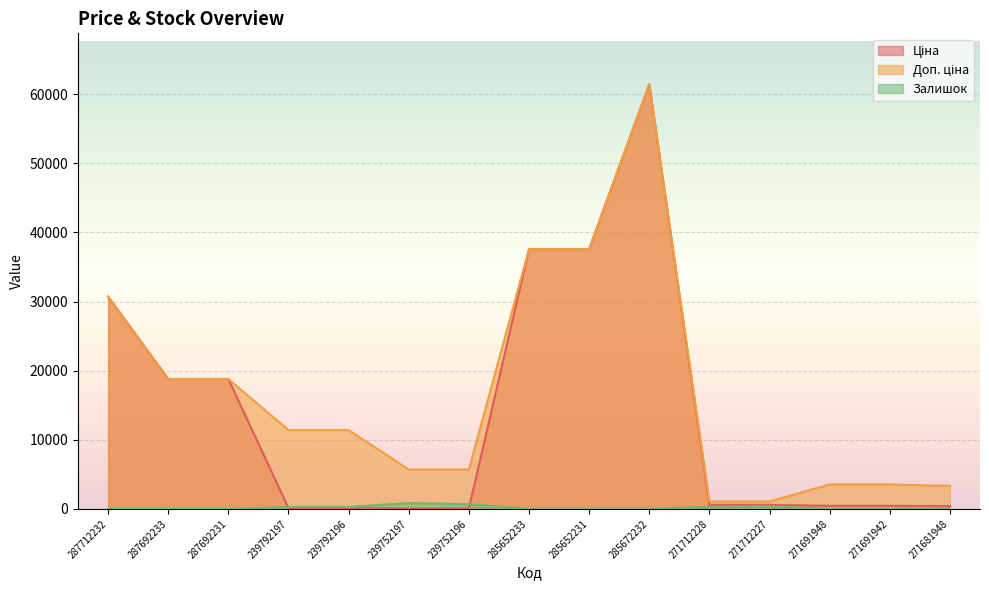

Reading left to right, list all the values displayed in this chart.

Ціна: 287712232=30717.1	287692233=18796.8	287692231=18796.8	239792197=114.1	239792196=114.1	239752197=57.0	239752196=57.0	285652233=37593.6	285652231=37593.6	285672232=61434.3	271712228=589.9	271712227=589.9	271691948=443.1	271691942=443.1	271681948=416.6
Доп. ціна: 287712232=30717.1	287692233=18796.8	287692231=18796.8	239792197=11410.0	239792196=11410.0	239752197=5705.0	239752196=5705.0	285652233=37593.6	285652231=37593.6	285672232=61434.3	271712228=1081.7	271712227=1081.7	271691948=3545.0	271691942=3545.0	271681948=3332.5
Залишок: 287712232=0.0	287692233=0.0	287692231=0.0	239792197=289.0	239792196=290.0	239752197=845.0	239752196=683.0	285652233=13.0	285652231=23.0	285672232=16.0	271712228=328.0	271712227=374.0	271691948=22.0	271691942=13.0	271681948=30.0